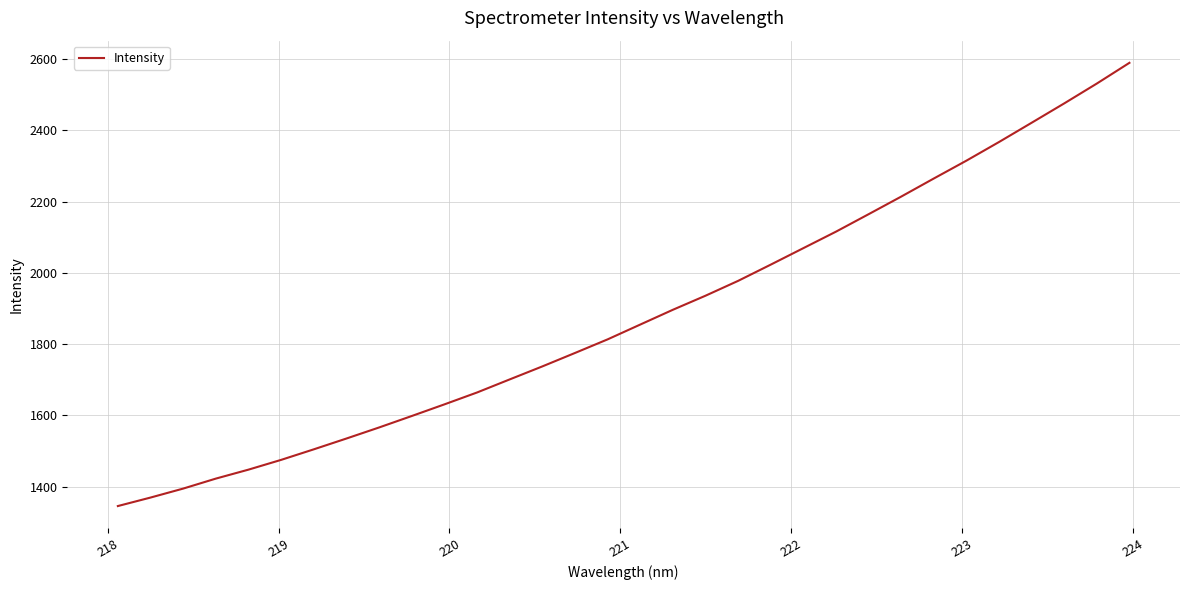

What is the minimum value shown in the chart?

1345.6